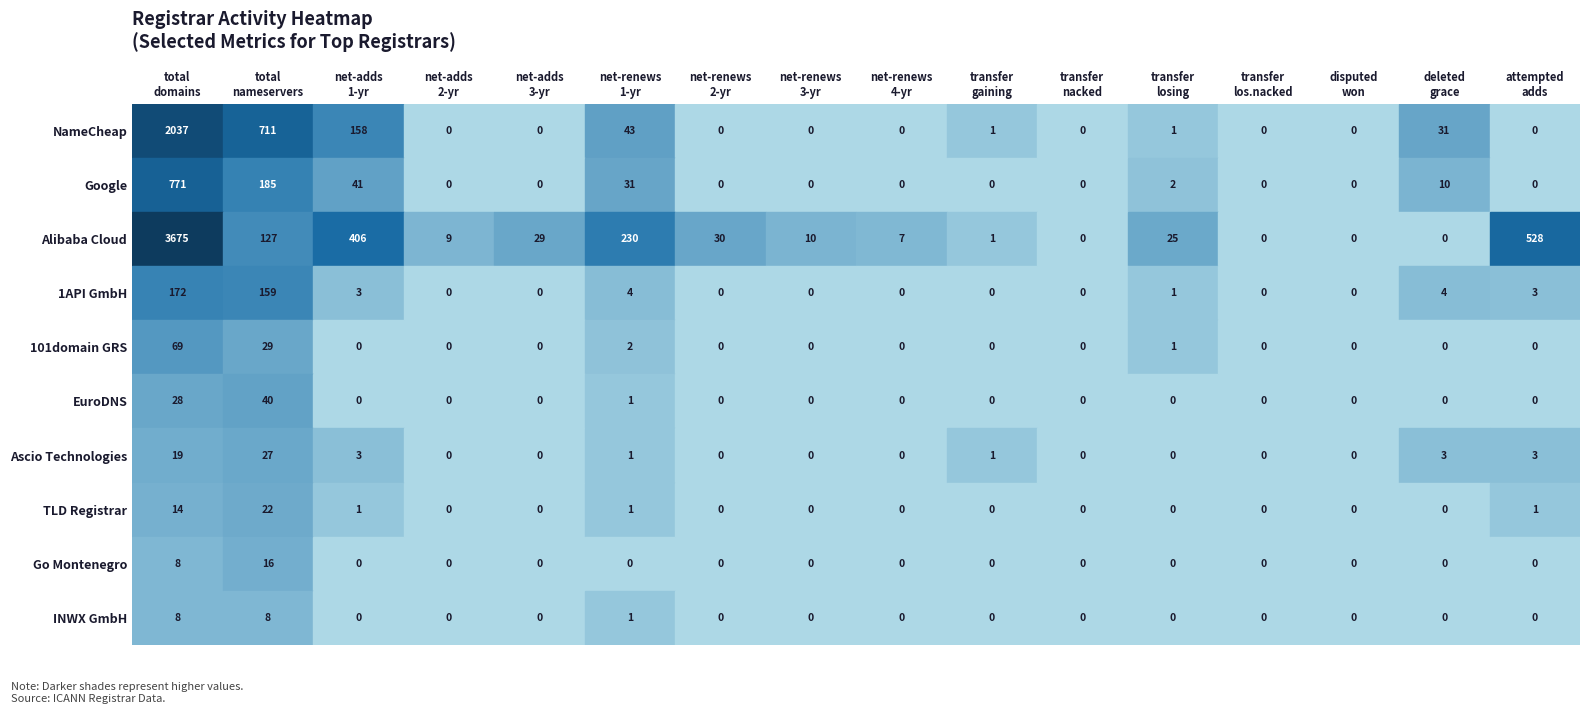

Which series has the largest total across all categories?

Alibaba Cloud Computing Ltd.